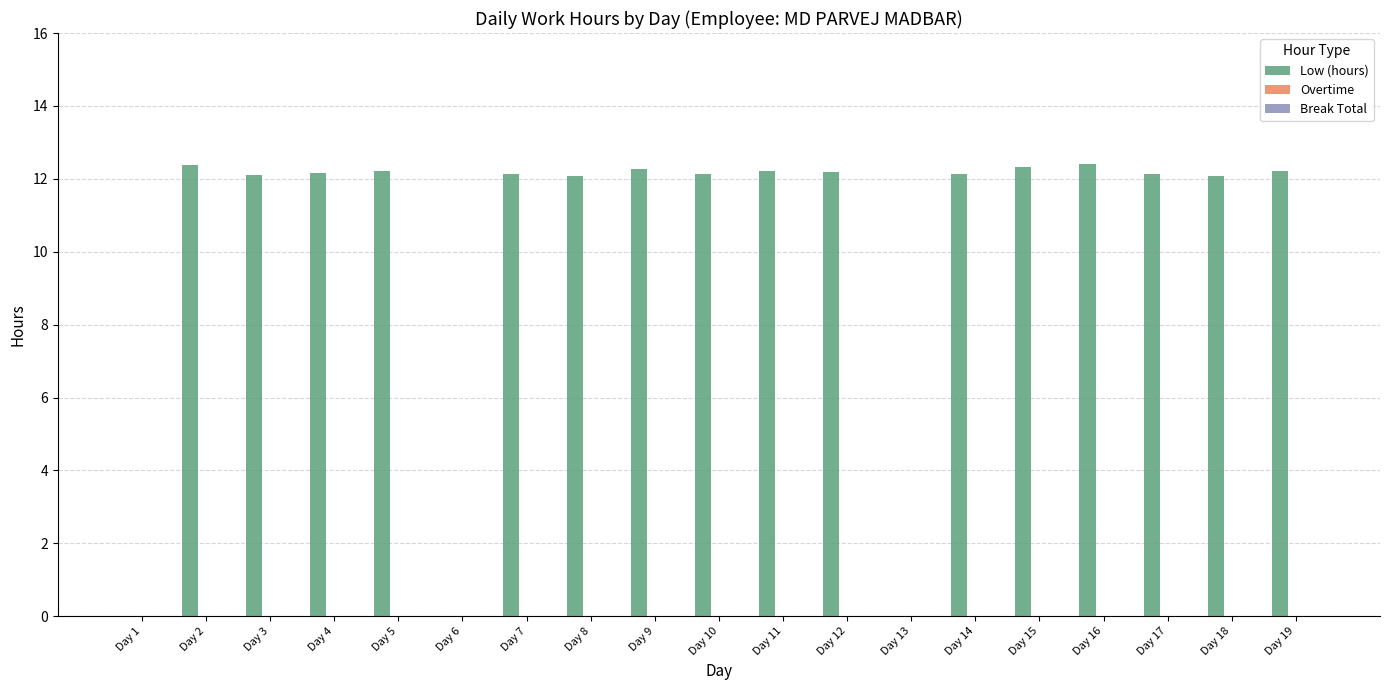

What is the greatest value displayed?

12.4